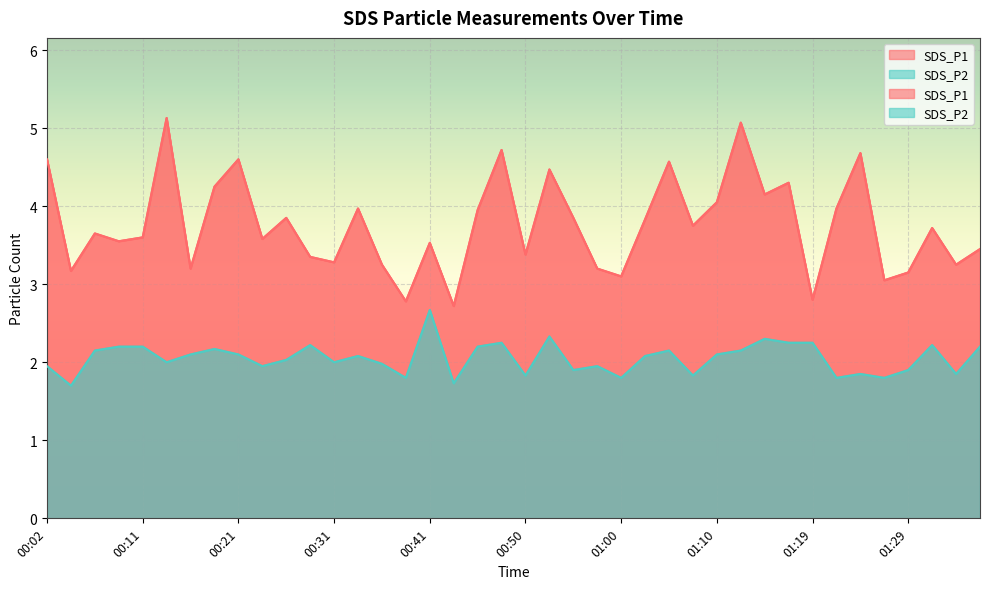

What is the smallest value displayed?

1.7